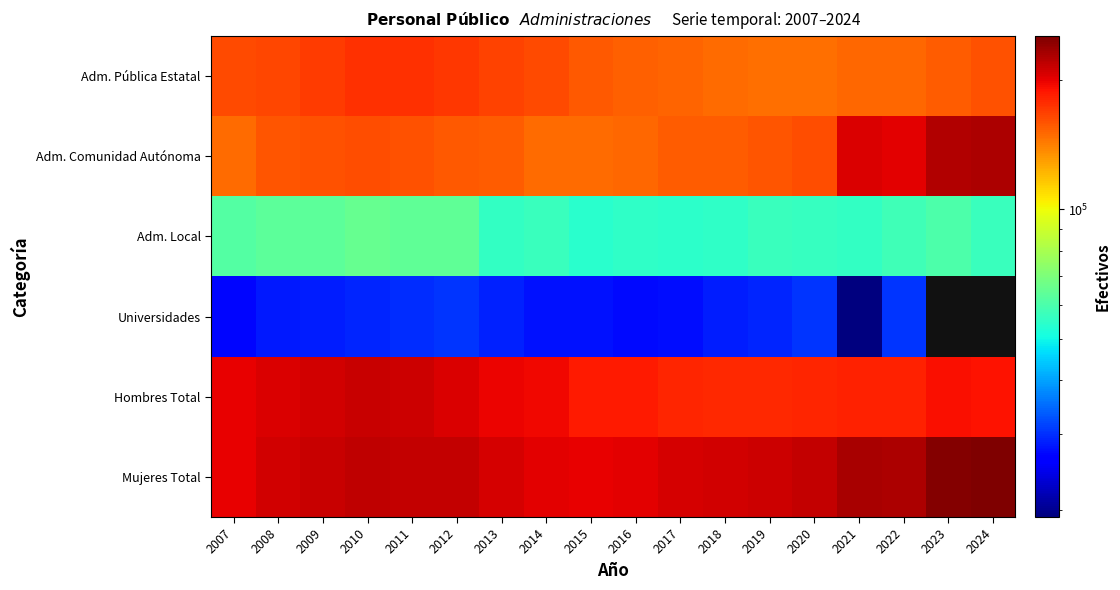

What is the spread (max minus min) of values at 2022?

197791.0